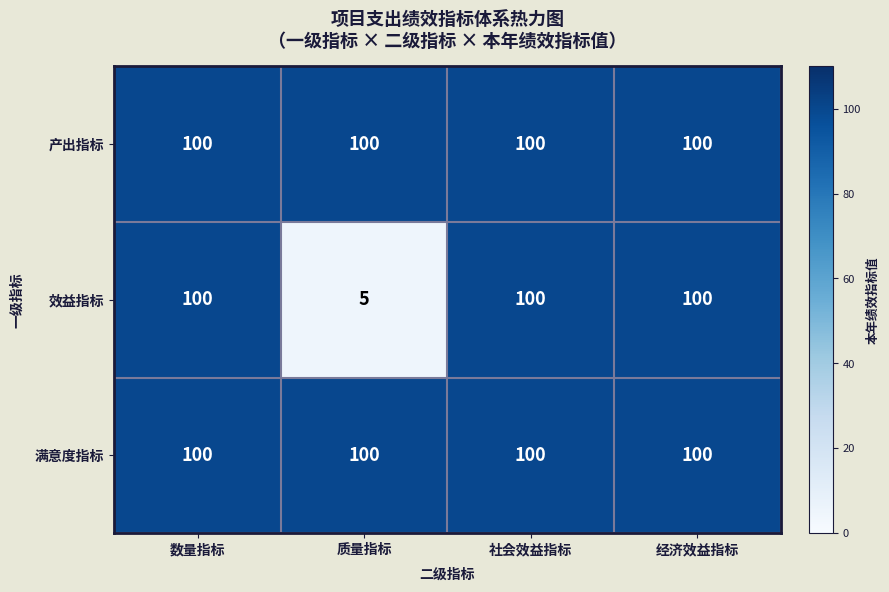

What is the total value across all series at 数量指标?

300